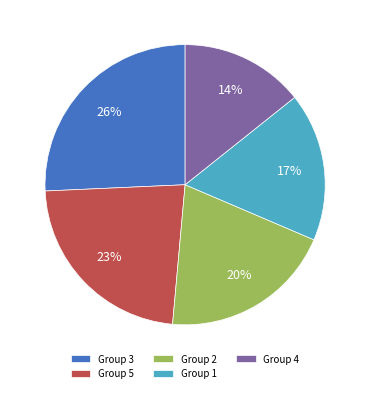

True or false: Group 5 accounts for 30% of the total.

False